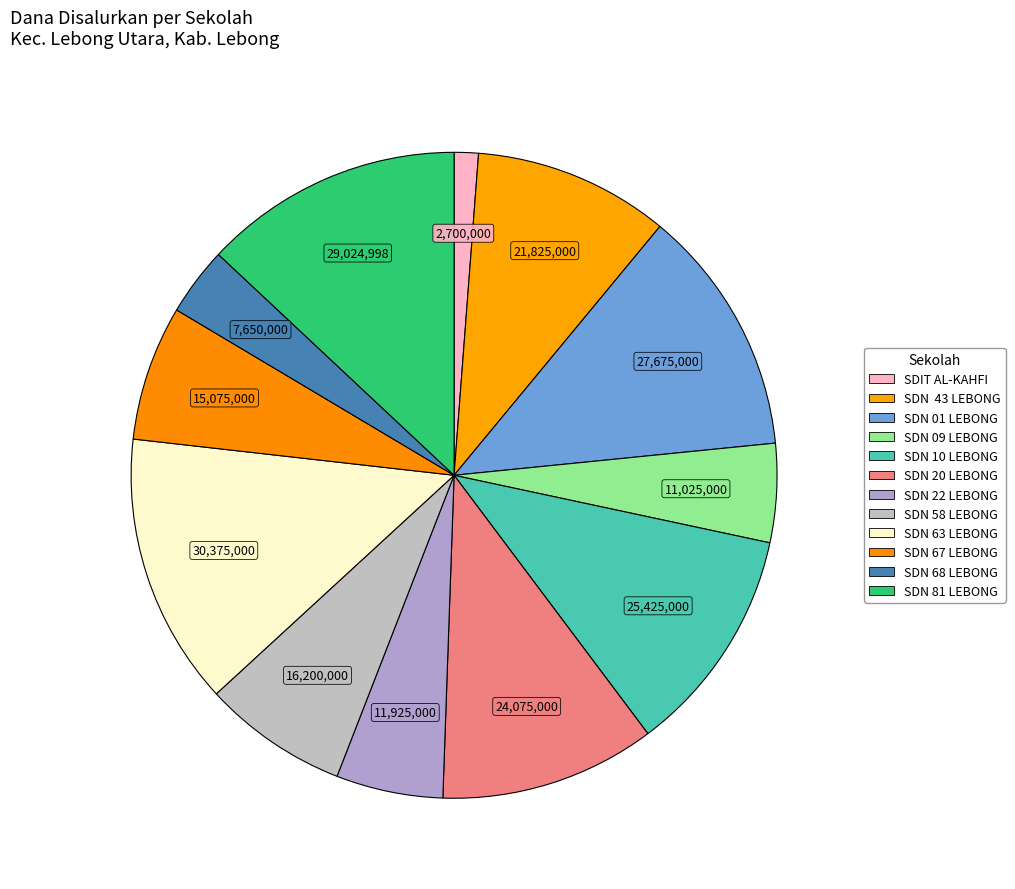

How many segments does this pie chart have?

12